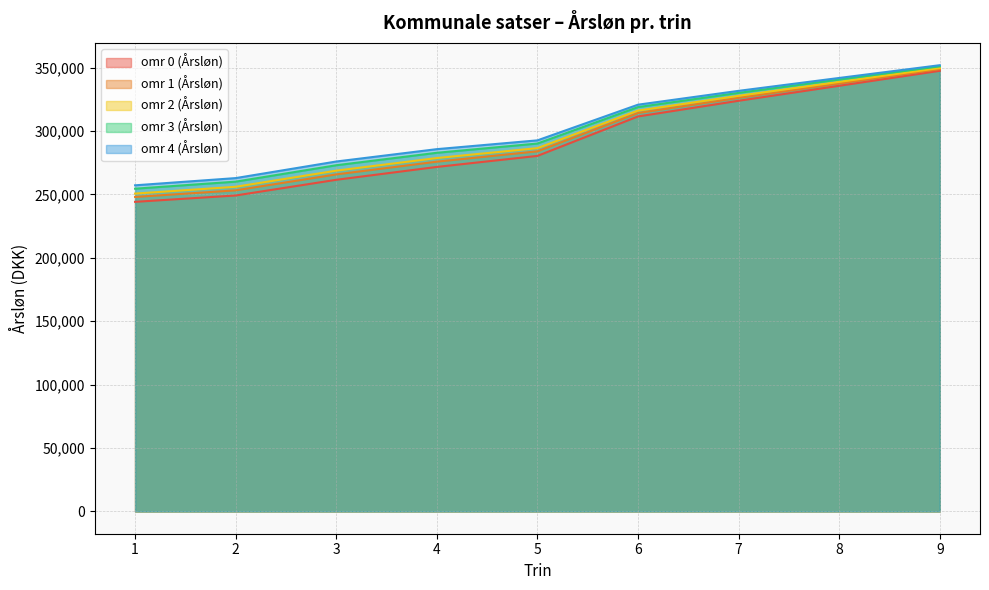

What are all the series names shown in the legend?

omr 0 (Årsløn), omr 1 (Årsløn), omr 2 (Årsløn), omr 3 (Årsløn), omr 4 (Årsløn)